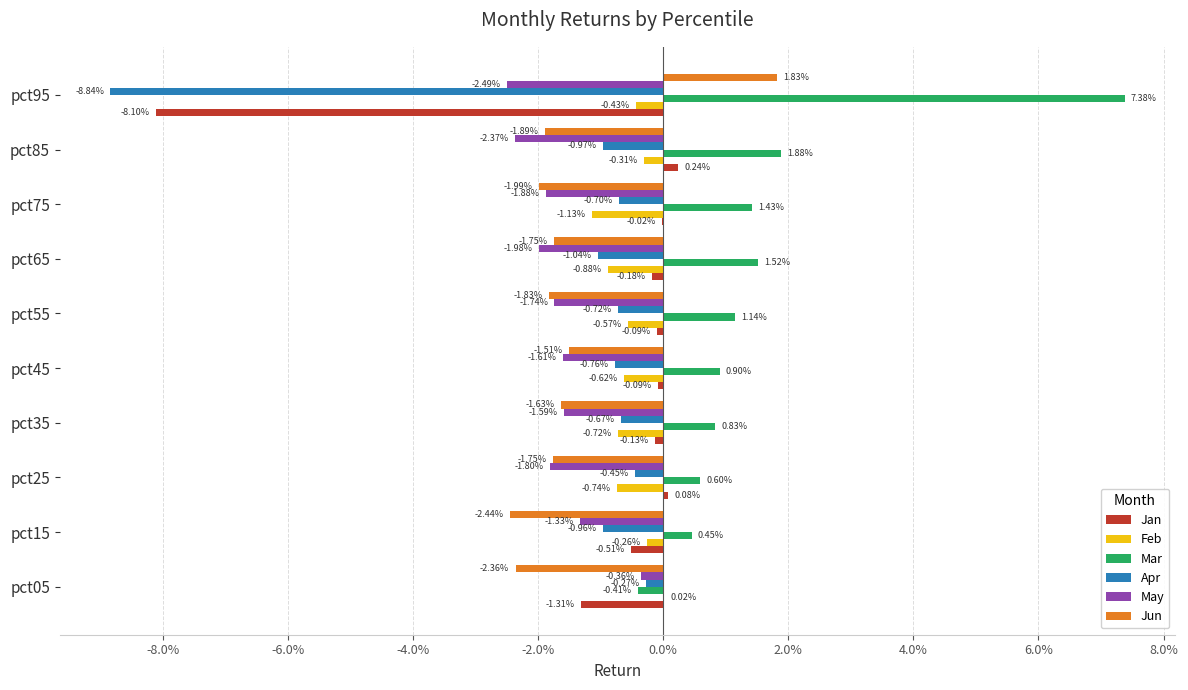

Reading left to right, transcribe all the data shown in this chart.

Jan: -0.0	-0.0	0.0	-0.0	-0.0	-0.0	-0.0	-0.0	0.0	-0.1
Feb: 0.0	-0.0	-0.0	-0.0	-0.0	-0.0	-0.0	-0.0	-0.0	-0.0
Mar: -0.0	0.0	0.0	0.0	0.0	0.0	0.0	0.0	0.0	0.1
Apr: -0.0	-0.0	-0.0	-0.0	-0.0	-0.0	-0.0	-0.0	-0.0	-0.1
May: -0.0	-0.0	-0.0	-0.0	-0.0	-0.0	-0.0	-0.0	-0.0	-0.0
Jun: -0.0	-0.0	-0.0	-0.0	-0.0	-0.0	-0.0	-0.0	-0.0	0.0